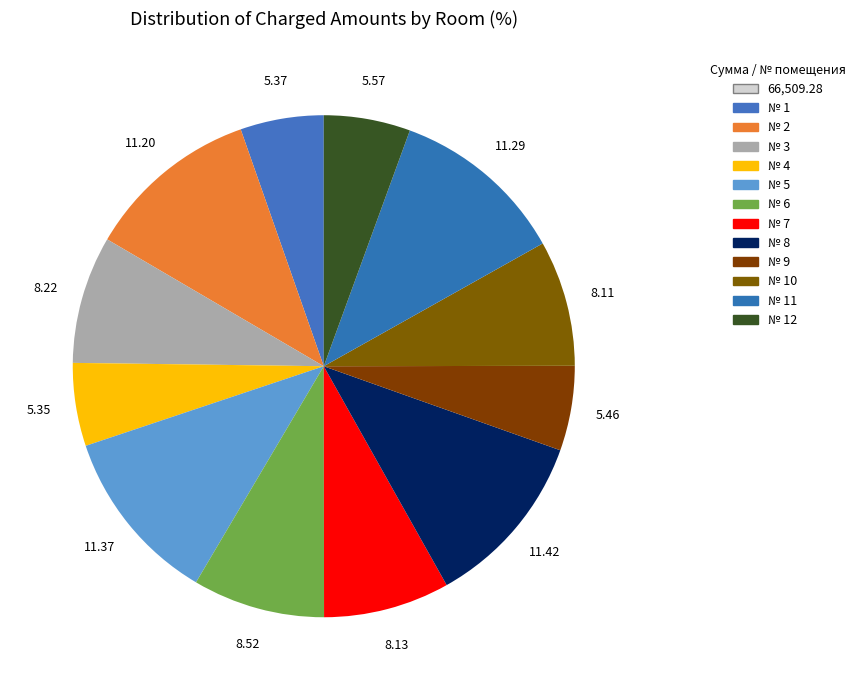

Rank the categories by value from highest to lowest.

8, 5, 11, 2, 6, 3, 7, 10, 12, 9, 1, 4